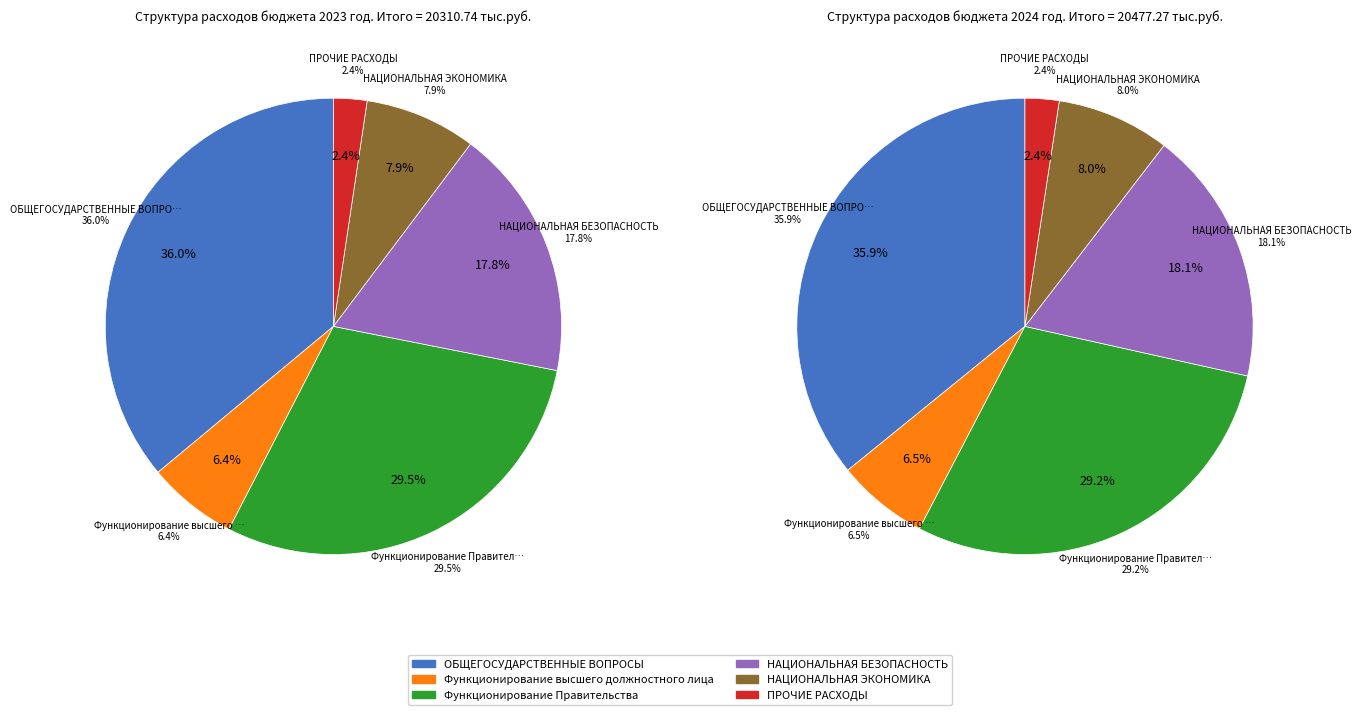

Which series has the largest range (max minus min)?

2023